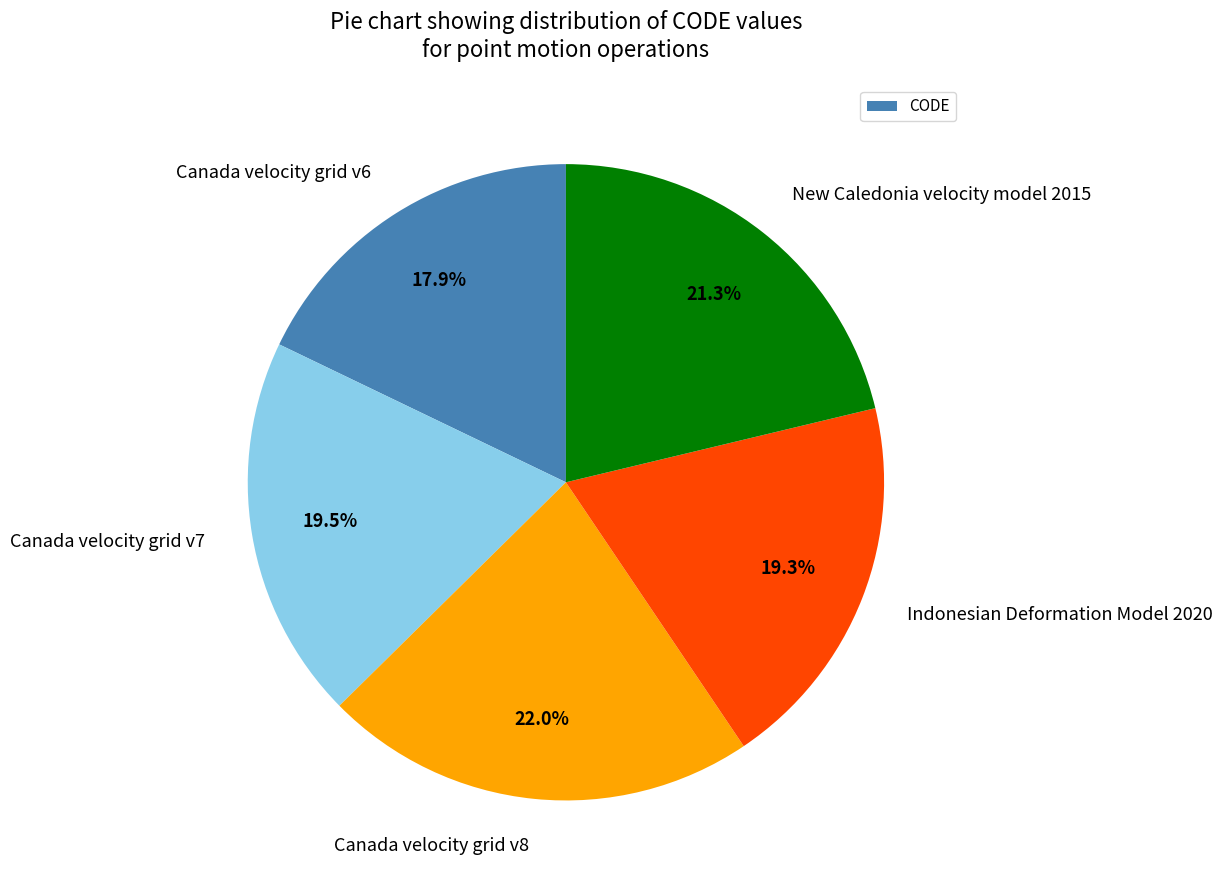

The Indonesian Deformation Model 2020 slice represents 19% of the pie. True or false?

True